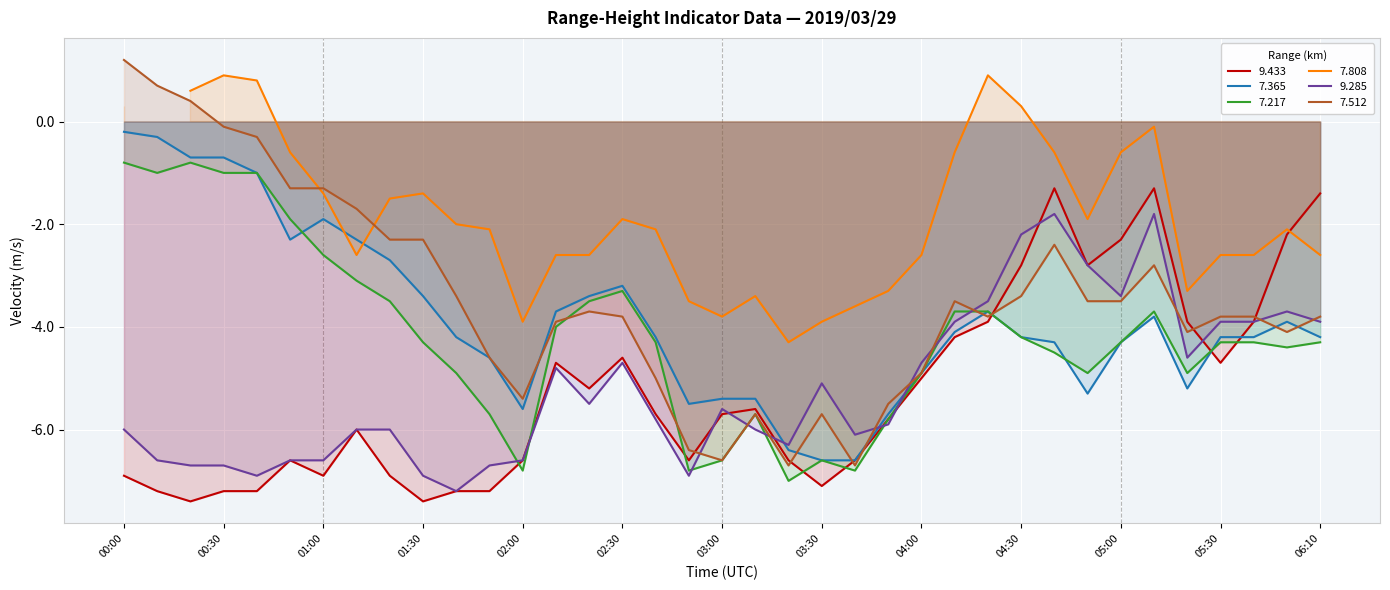

What is the minimum value for 7.365?

-6.6